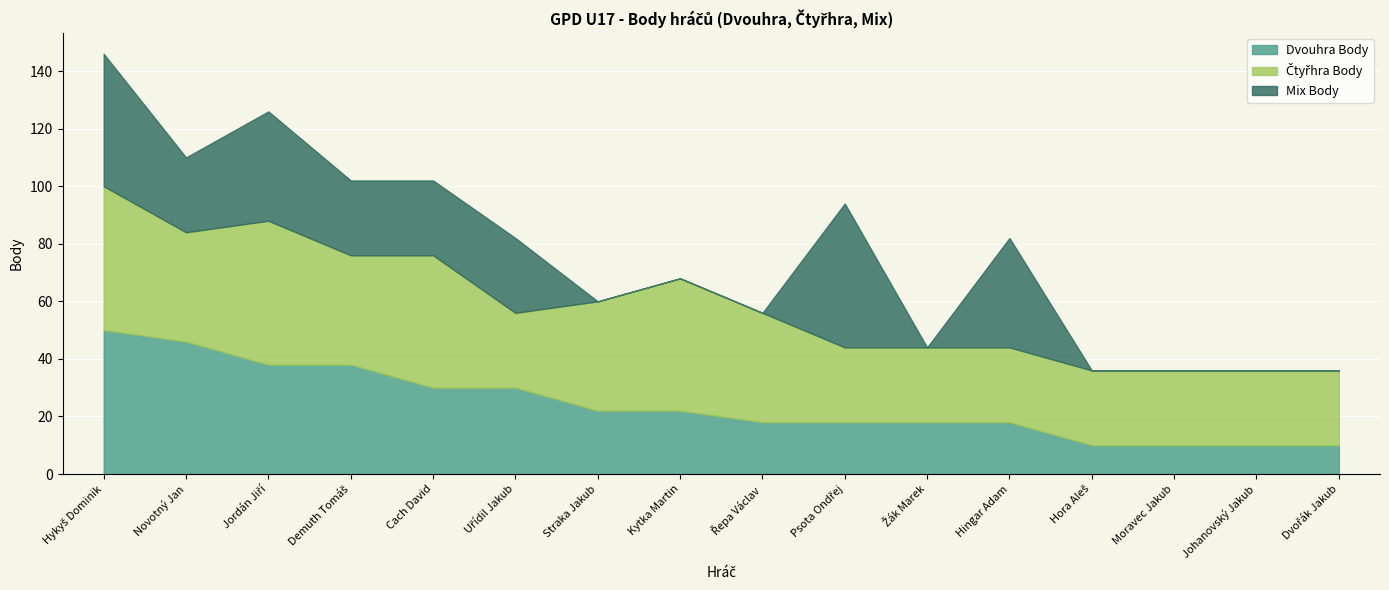

Which category has the highest value across all series?

Hykyš Dominik